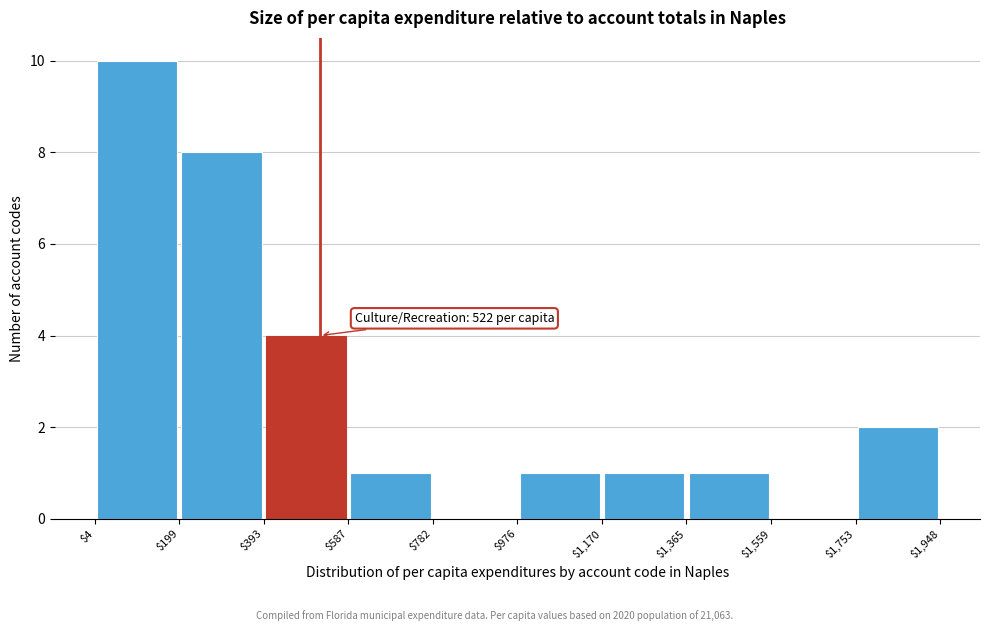

Which range on the x-axis has the tallest bar?

$4 to $199